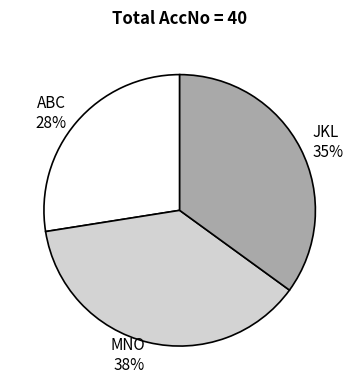

How many slices are in this pie chart?

3